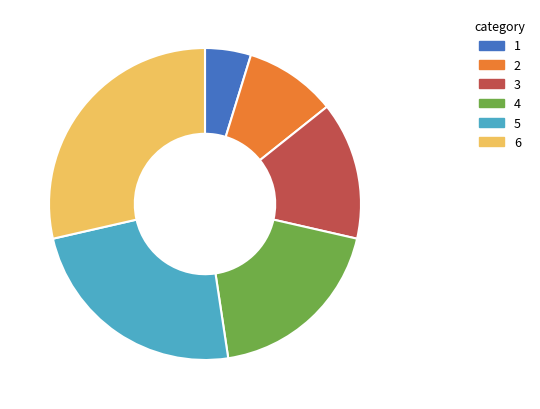

Is there any slice that represents more than half of the pie?

No